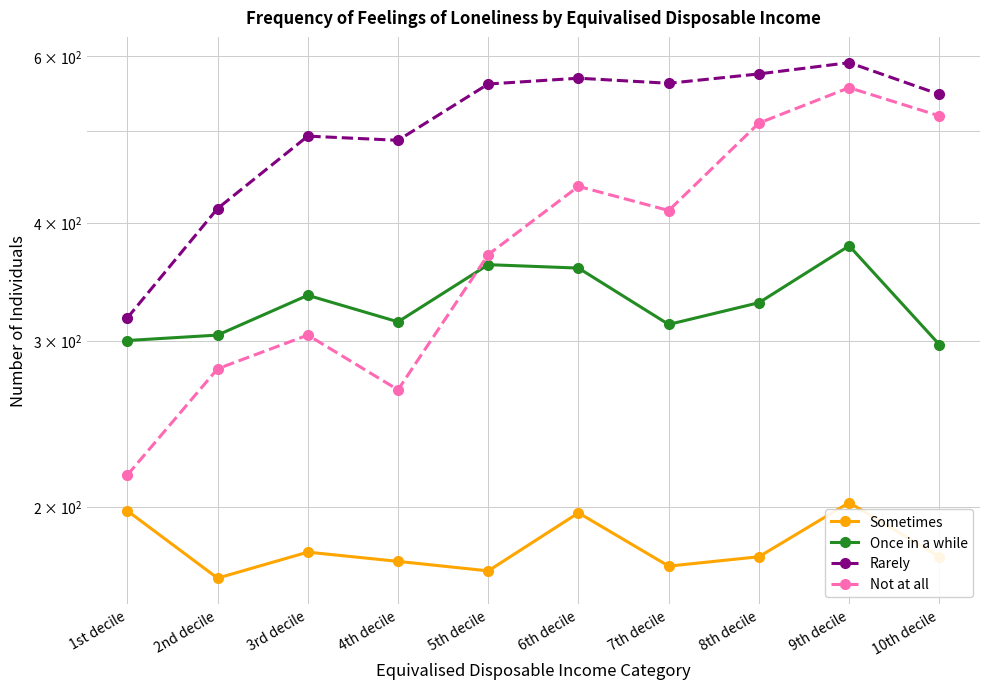

How many values in the Rarely series are below 561?

5